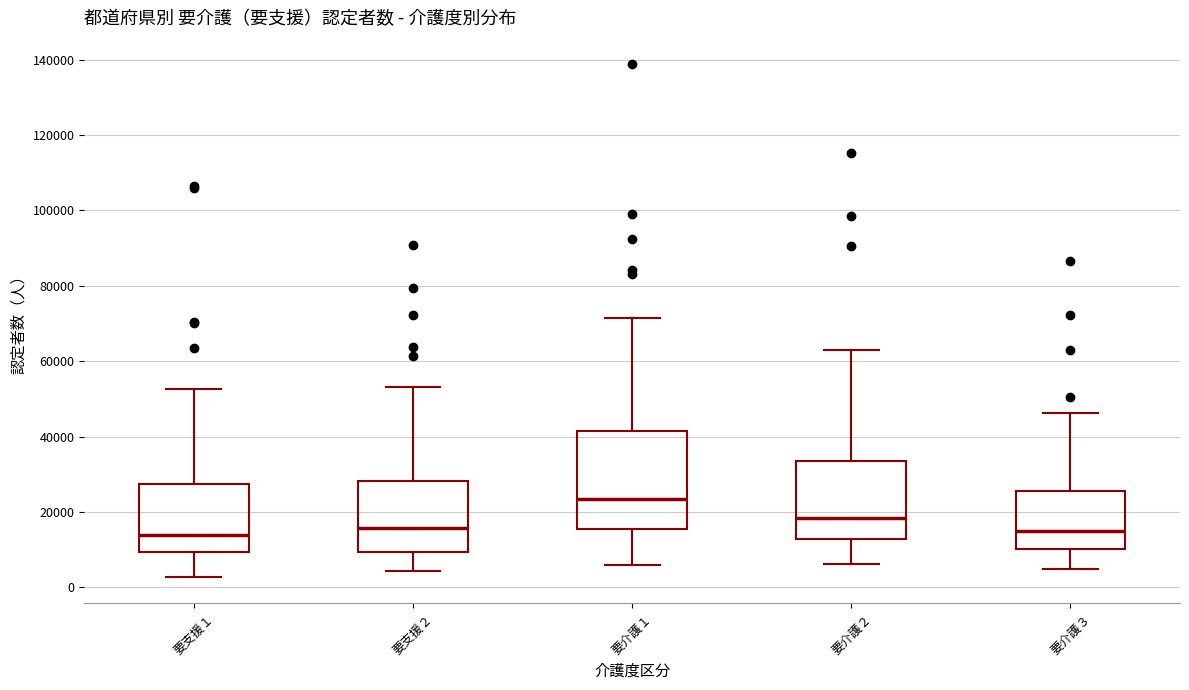

Where does the median line of the box for 要介護３ sit on the y-axis? The values are not printed on the chart, so give them approximately, as read against the axis.

14000